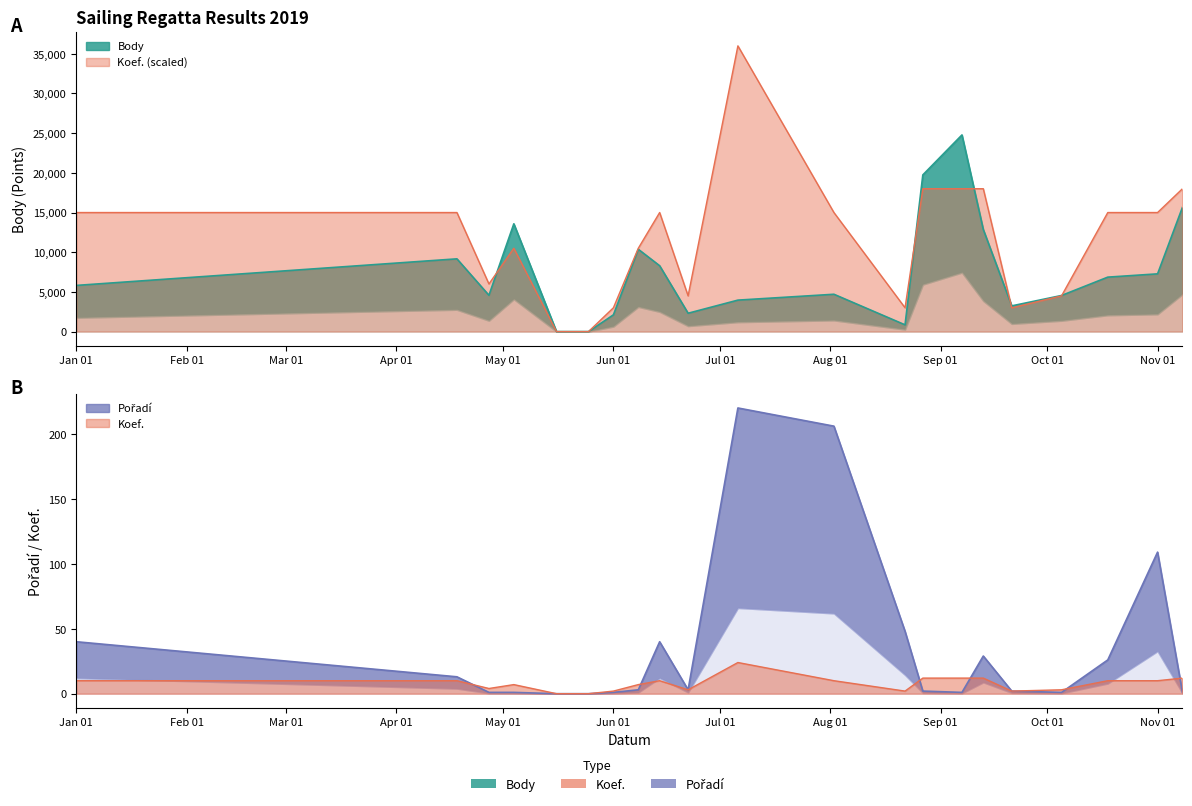

What is the value of the Body point at the 13th from the left?

848